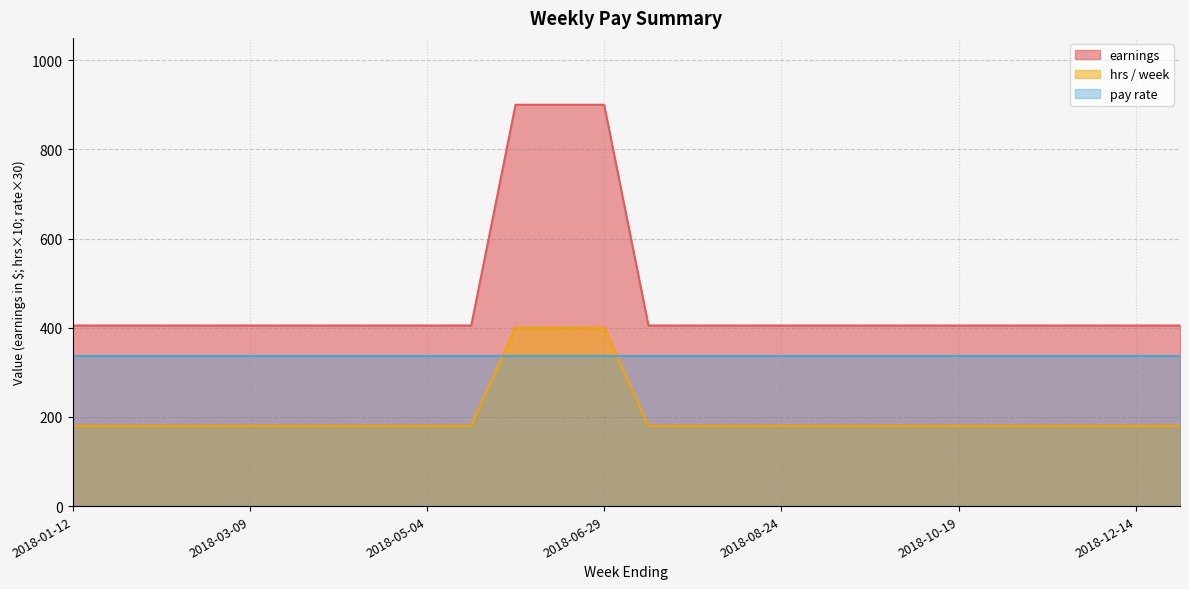

Which label corresponds to the largest value in the chart?

2018-06-01